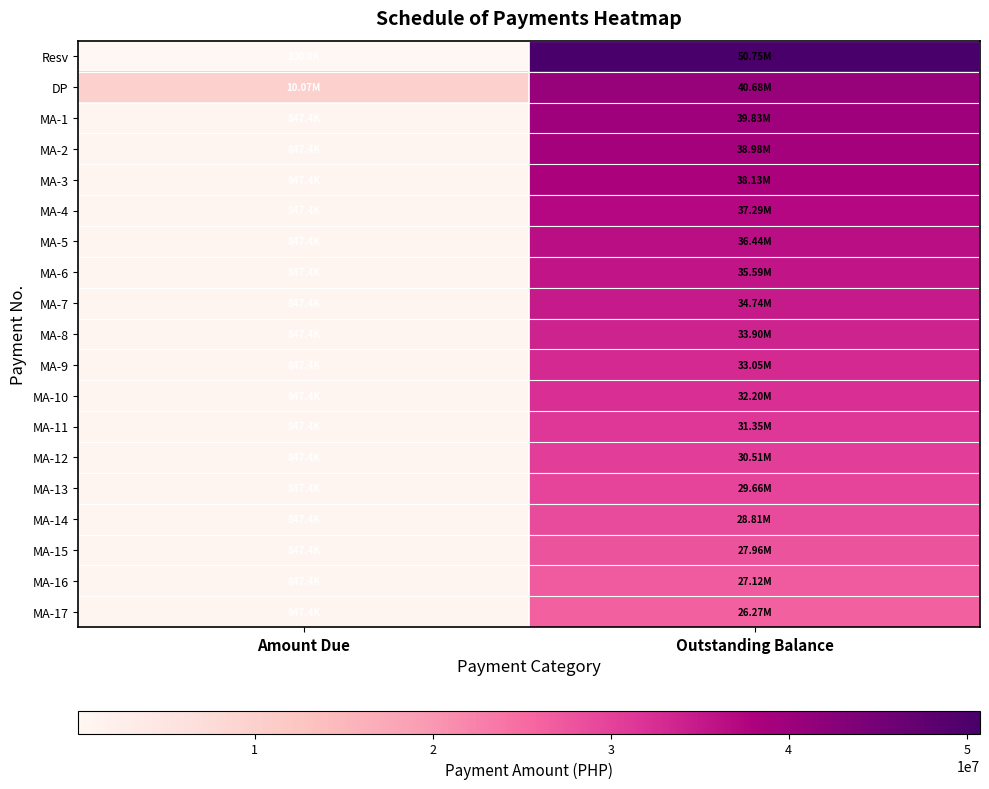

What is the spread (max minus min) of values at Outstanding Balance?

24475149.0